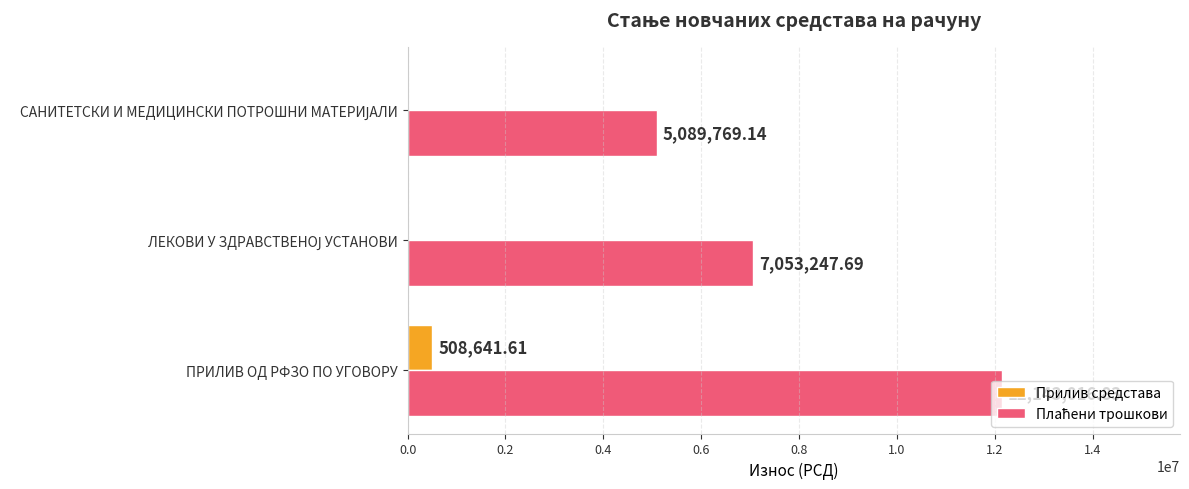

At which category is the sum across all series the highest?

ПРИЛИВ ОД РФЗО ПО УГОВОРУ